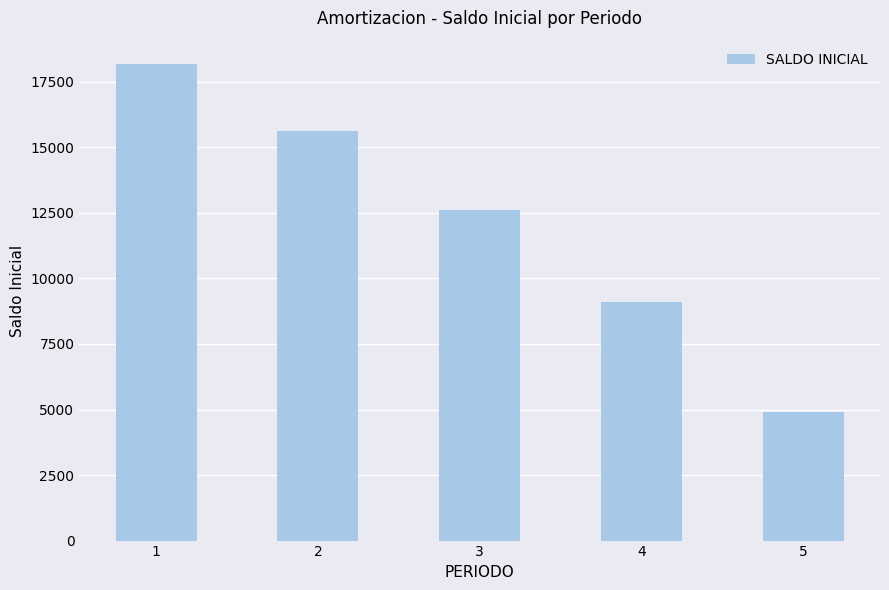

Is it true that the value at 5 is 4922.1?

True